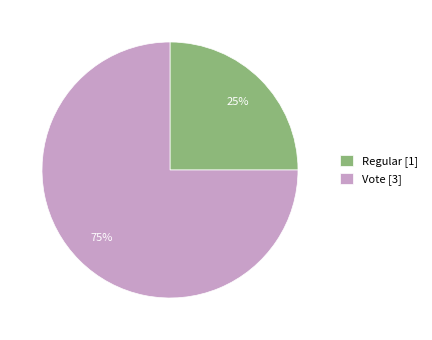

Rank the categories by value from lowest to highest.

Regular, Vote